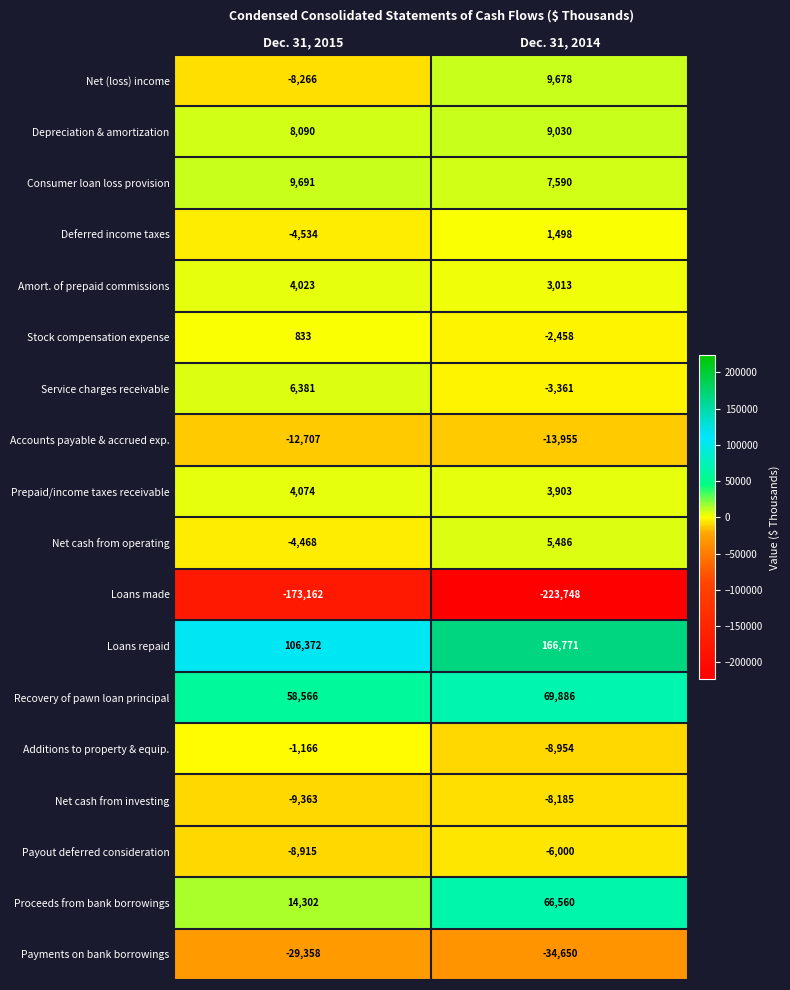

What is the difference between the Proceeds from bank borrowings values at Dec. 31, 2014 and Dec. 31, 2015?

52258